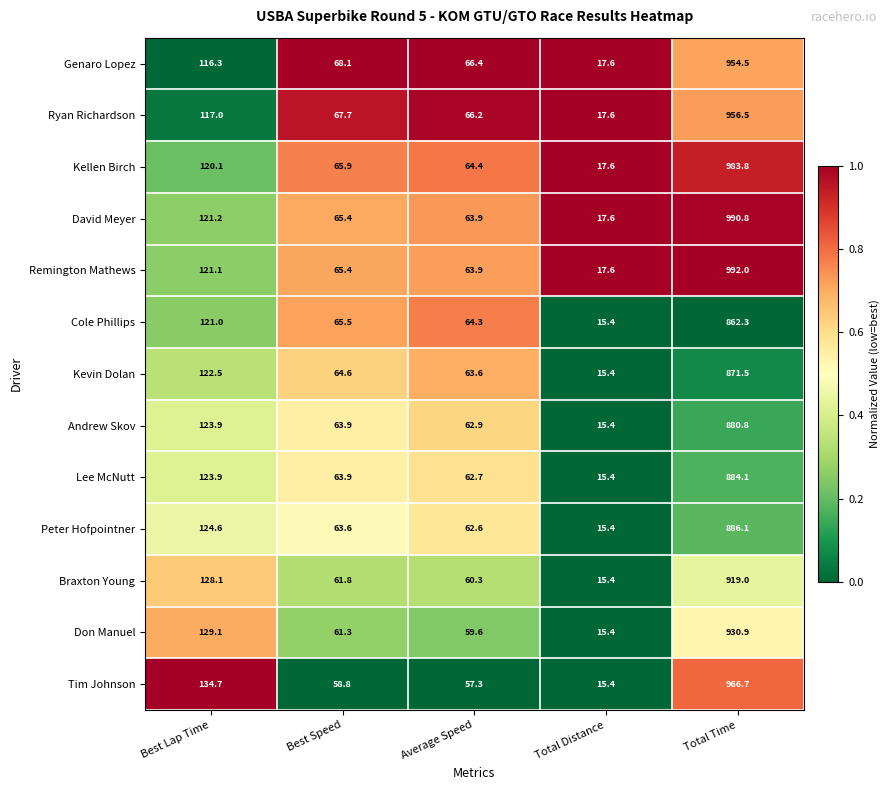

What is the difference between the second highest and minimum values in the Remington Mathews series?

103.5